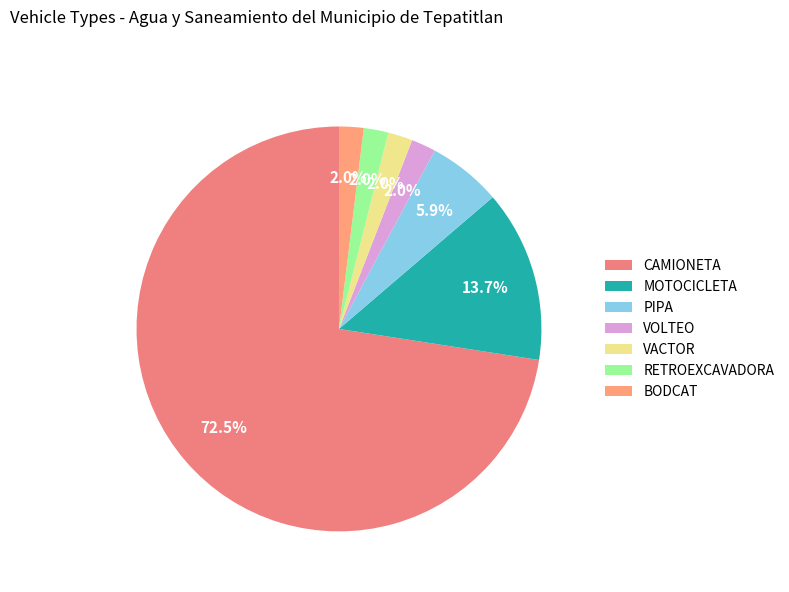

Which category has the biggest portion of the pie?

CAMIONETA